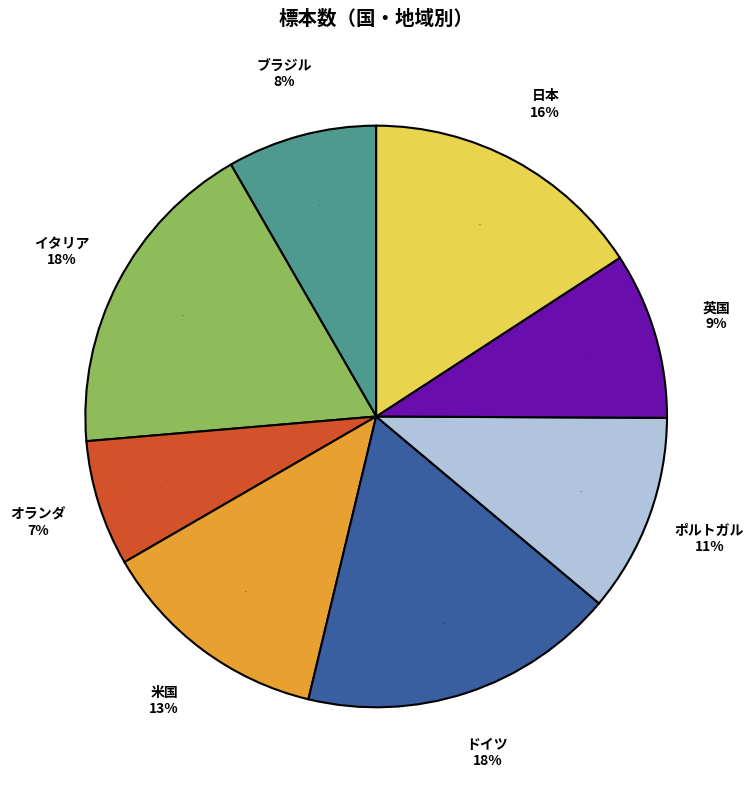

Which category has the smallest portion of the pie?

オランダ